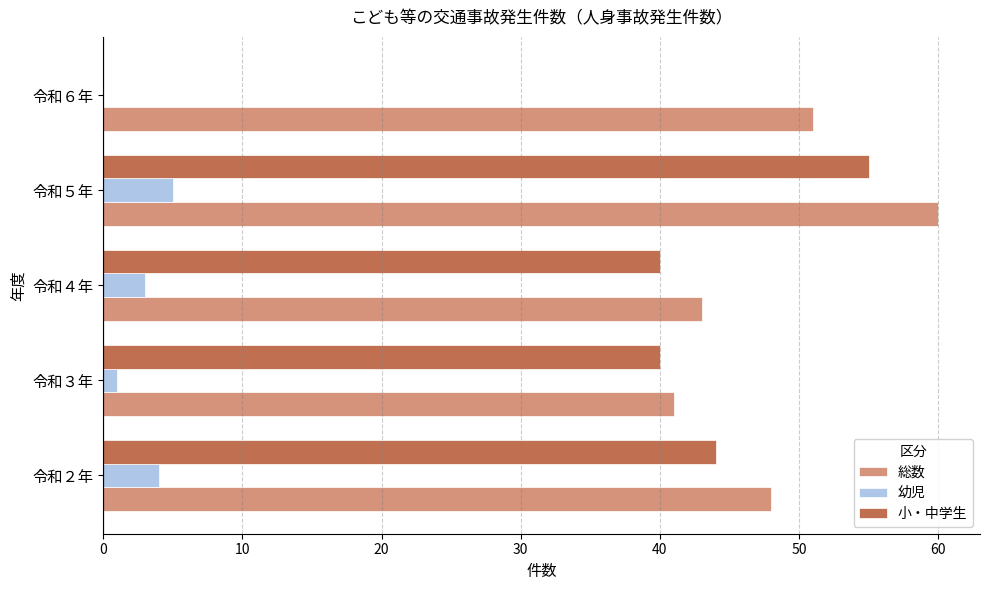

What is the maximum value for 小・中学生?

55